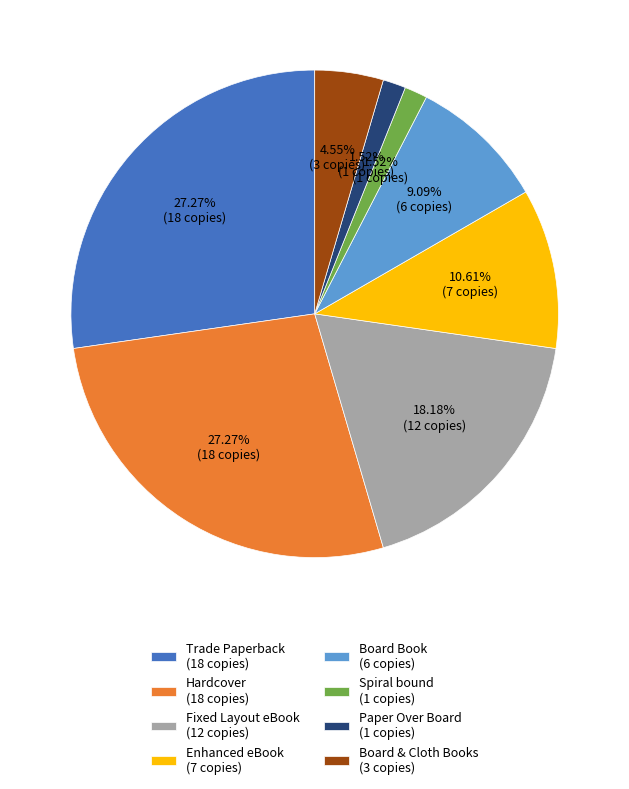

To the nearest percent, what is the difference between the largest and smallest slice percentages?

26%